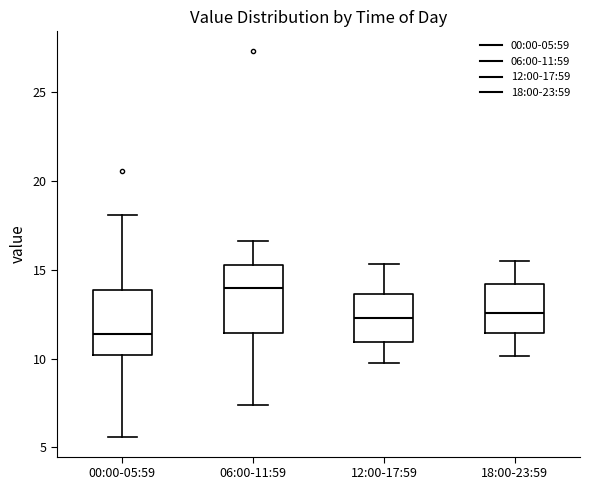

Reading left to right, read every box against the y-axis: the position of its median line, the range the box covers, and the ends of its whiskers. The values are not printed on the chart, so give them approximately, as read against the axis.

00:00-05:59: median 11.5, box 10.0 to 14.0, whiskers 5.5 to 18.0
06:00-11:59: median 14.0, box 11.5 to 15.0, whiskers 7.5 to 16.5
12:00-17:59: median 12.5, box 11.0 to 13.5, whiskers 10.0 to 15.5
18:00-23:59: median 12.5, box 11.5 to 14.0, whiskers 10.0 to 15.5